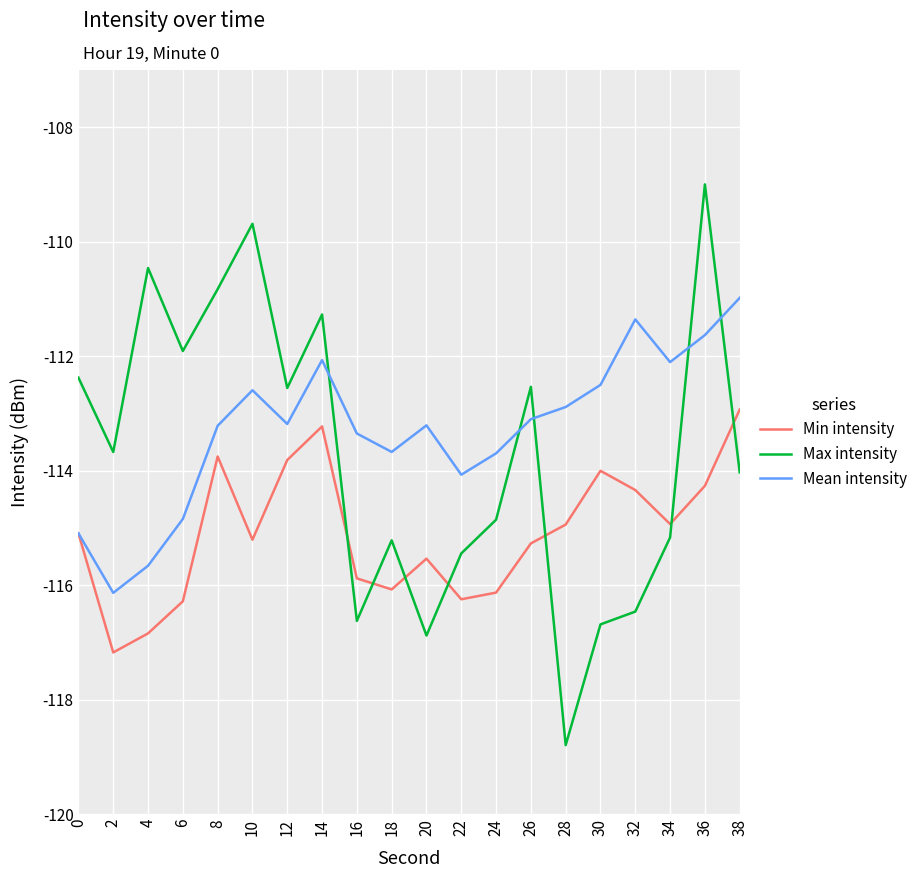

After their last crossing, which series has the higher values: Max intensity or Mean intensity?

Mean intensity